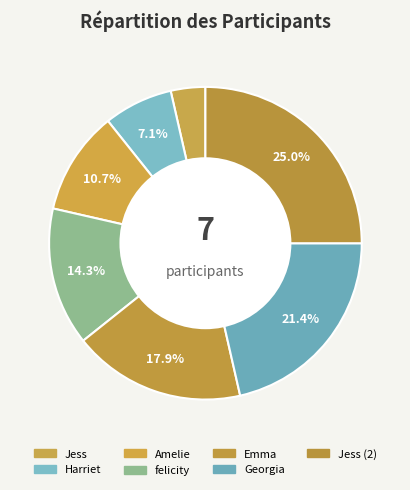

To the nearest percent, what portion does Amelie represent?

11%